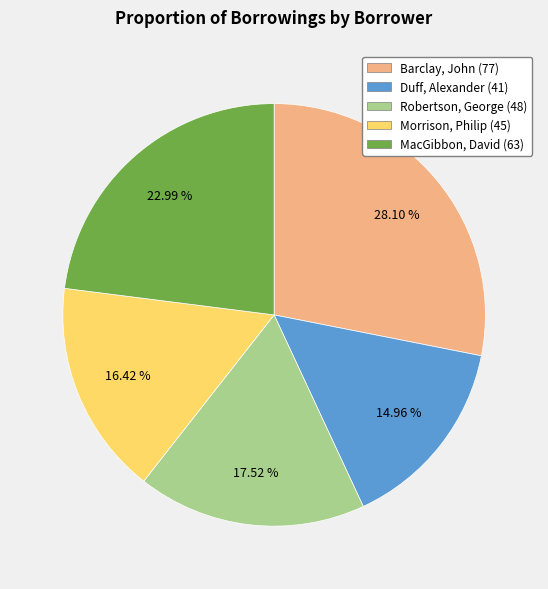

What is the smallest slice in the pie chart?

Duff, Alexander (41)